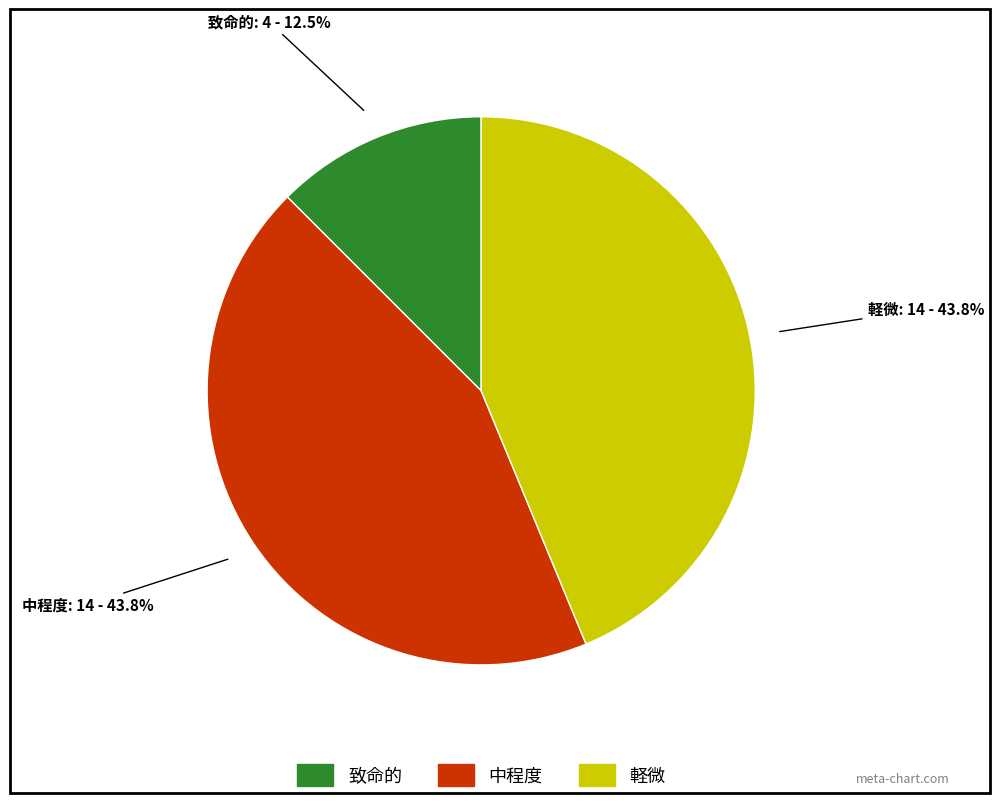

Count the number of slices in the pie.

3